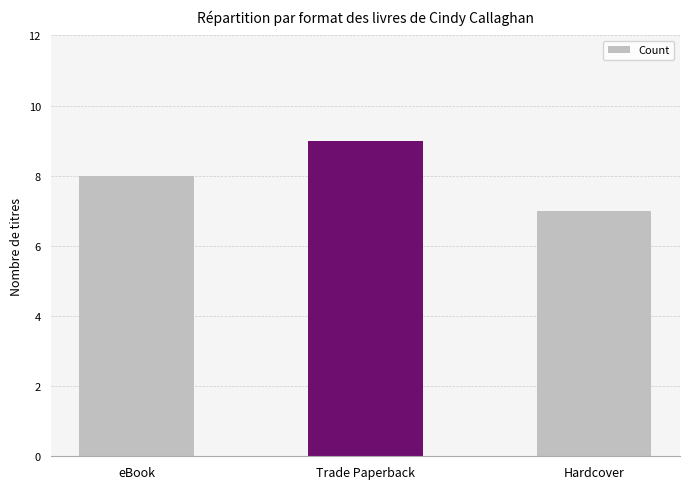

Reading left to right, what are all the values shown in this chart?

eBook=8	Trade Paperback=9	Hardcover=7